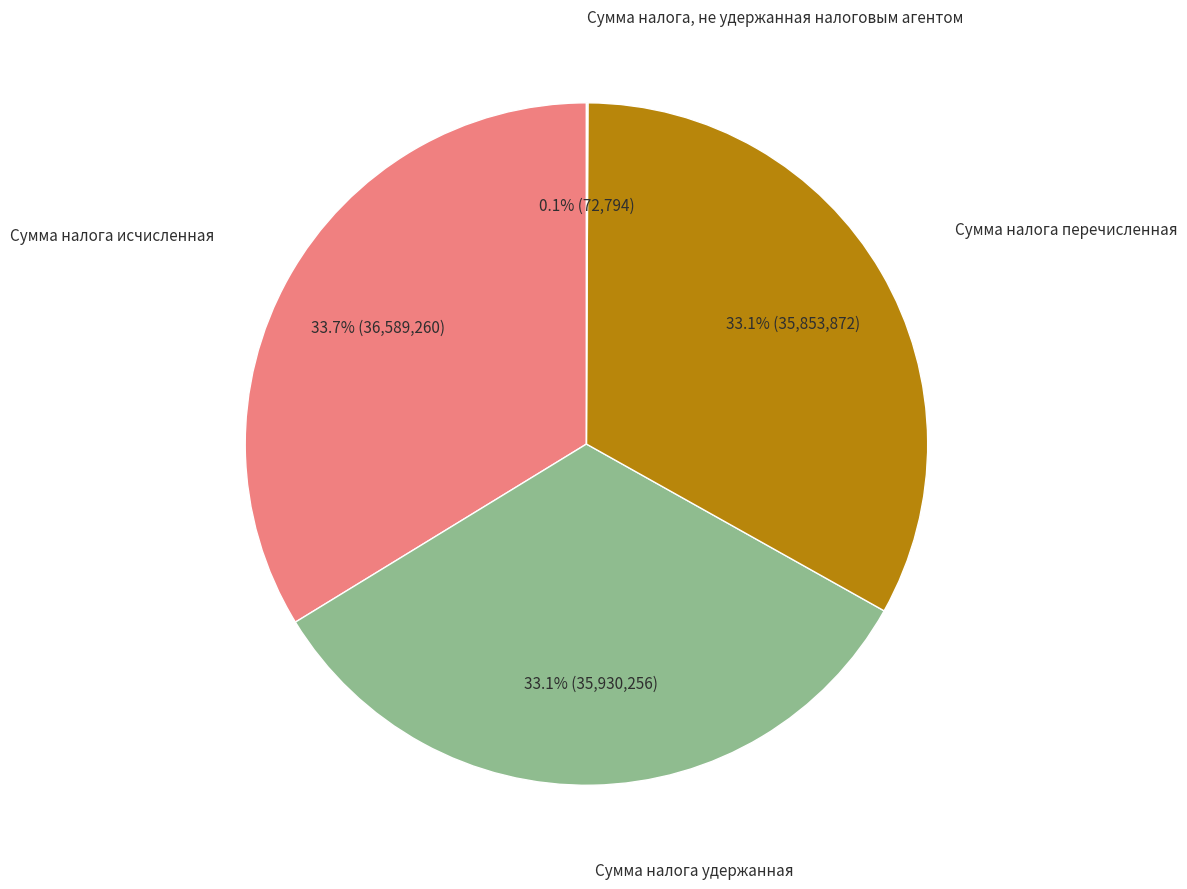

What is the total percentage of Сумма налога удержанная and Сумма налога перечисленная?

66.2%